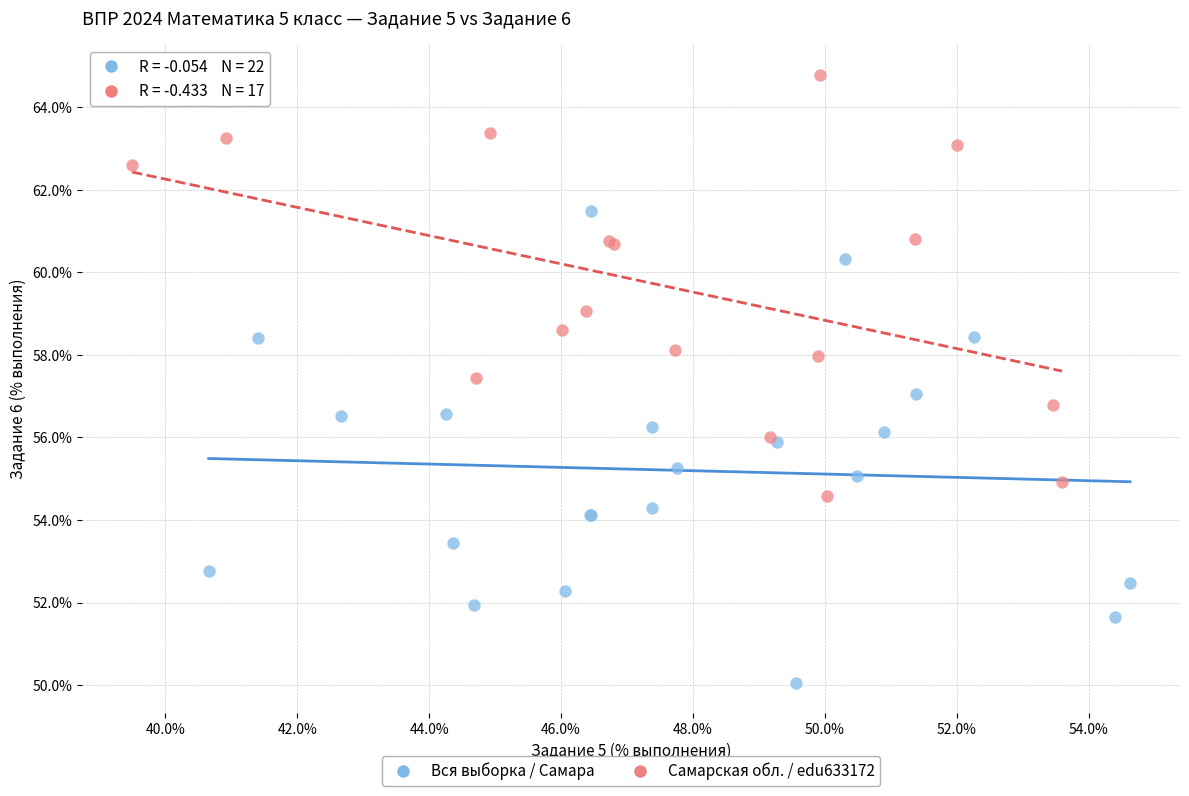

What are all the series names shown in the legend?

Вся выборка / Самара, Самарская обл. / edu633172